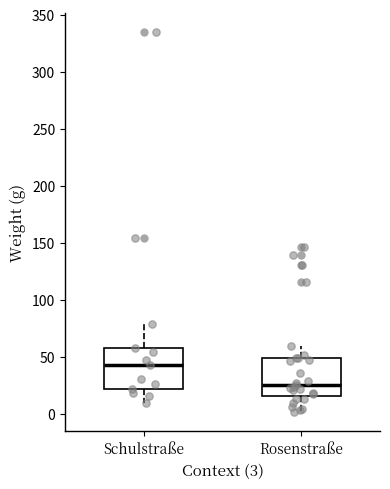

Reading left to right, read every box against the y-axis: the position of its median line, the range the box covers, and the ends of its whiskers. The values are not printed on the chart, so give them approximately, as read against the axis.

Schulstraße: median 40, box 20 to 60, whiskers 10 to 80
Rosenstraße: median 25, box 15 to 50, whiskers 0 to 60